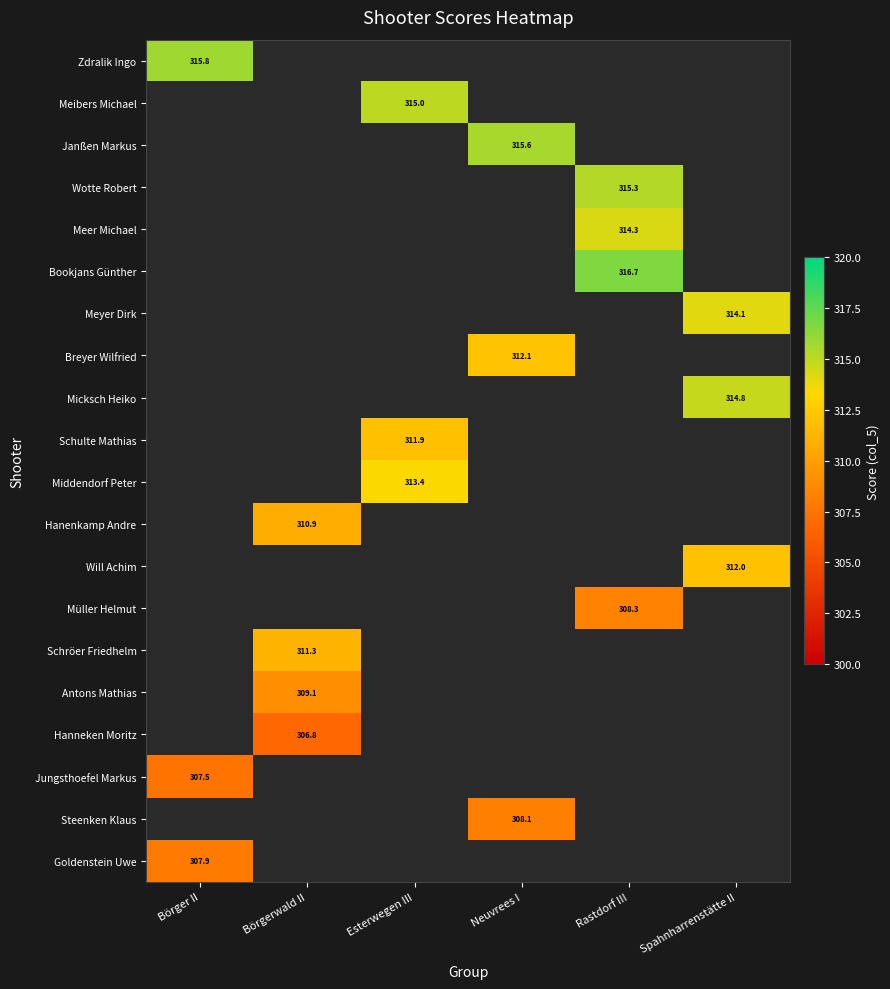

How many positive values does the Janßen Markus series have?

1